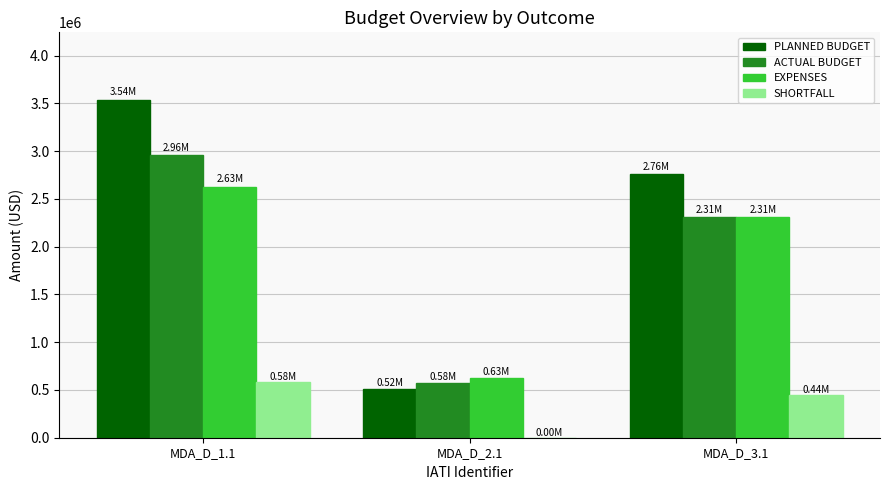

What value does the SHORTFALL series have at MDA_D_1.1?

581004.2